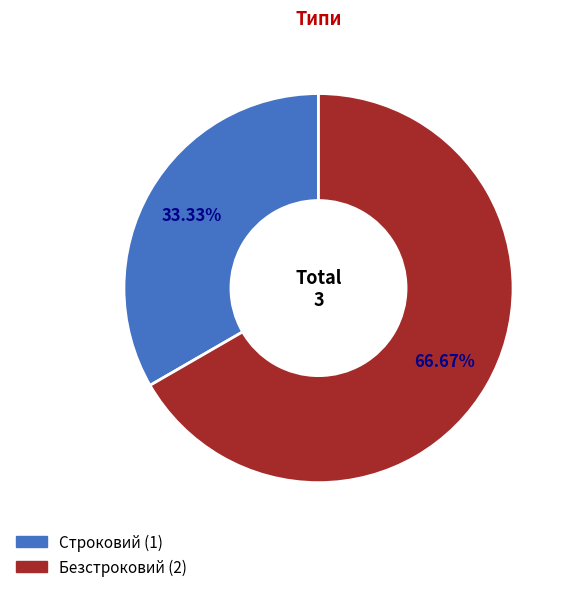

Which category has the biggest portion of the pie?

Безстроковий